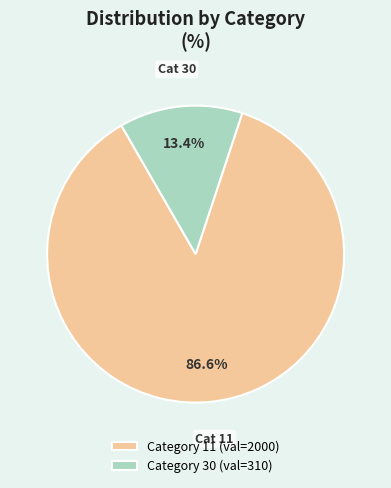

What is the smallest slice in the pie chart?

Category 30 (val=310)